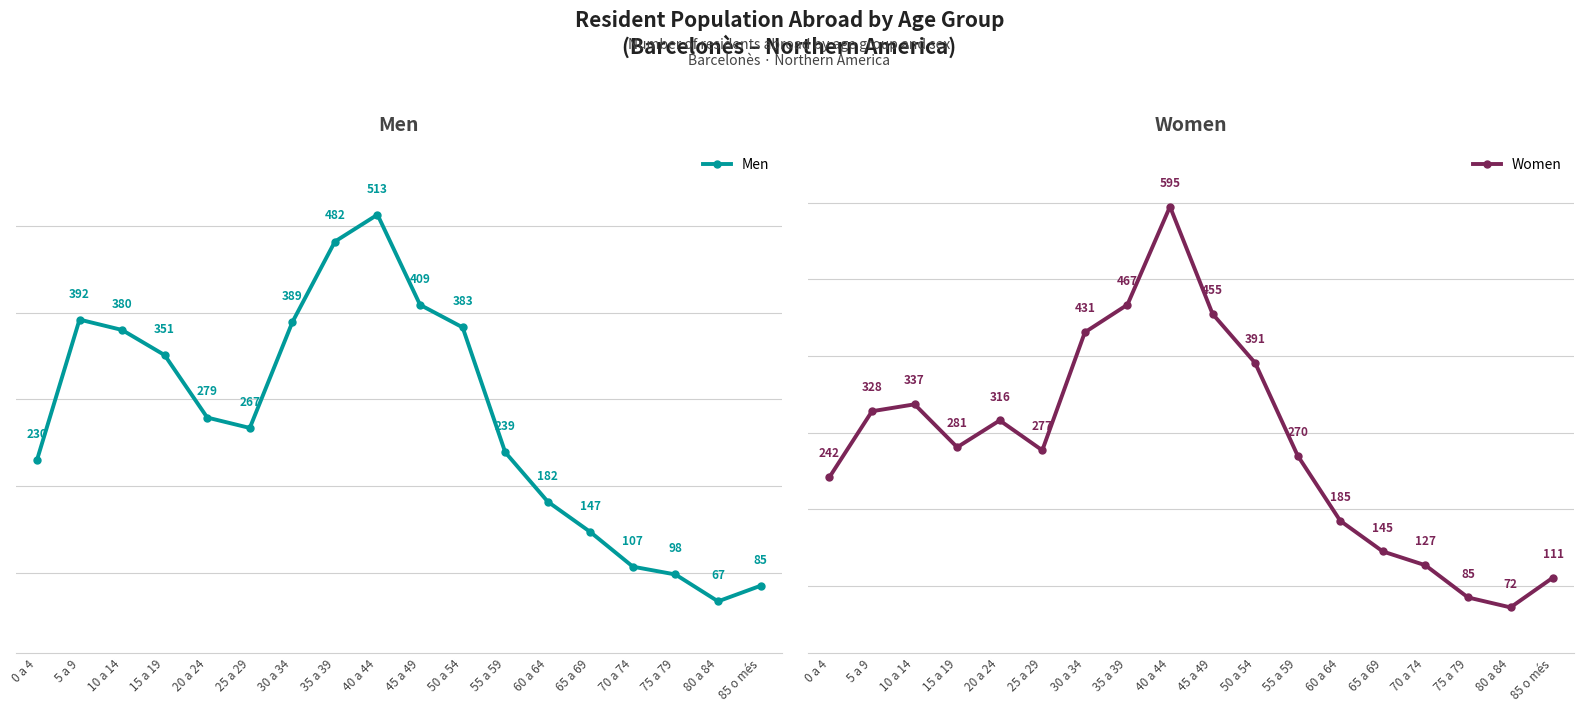

What is the smallest value displayed?

67